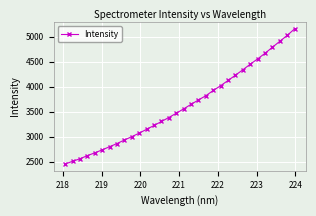

True or false: the data has more than 2 interior local peaks.

False